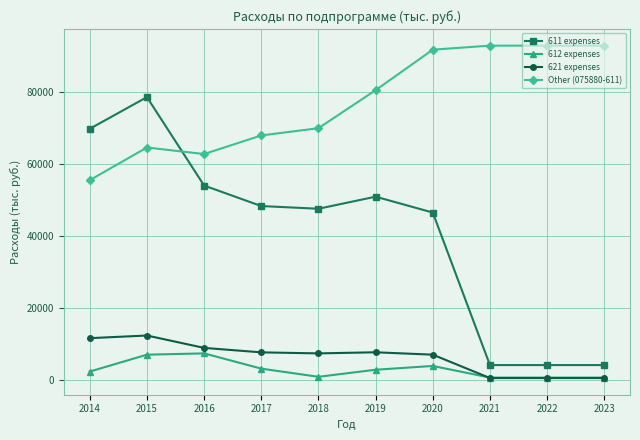

True or false: Other (075880-611) and 621 expenses cross at least once.

False